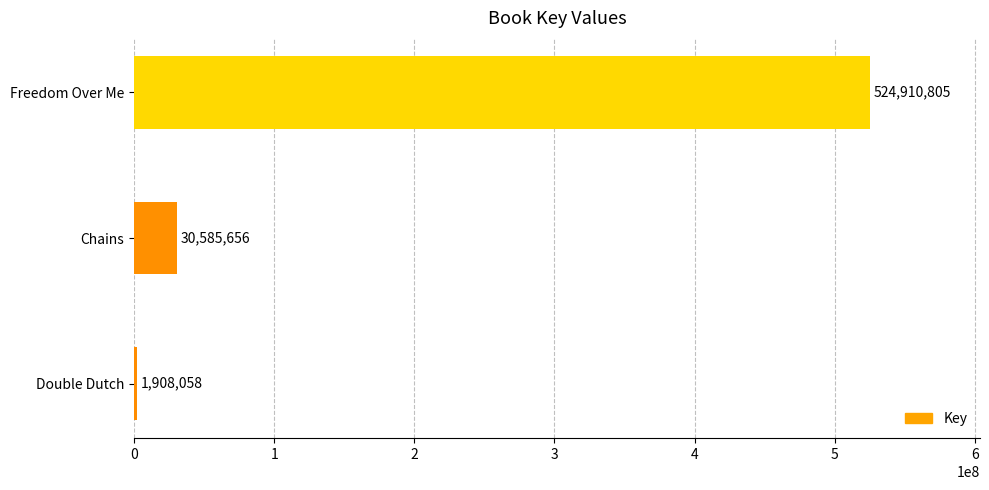

What value does the data have at Chains, to the nearest 100?

30585700